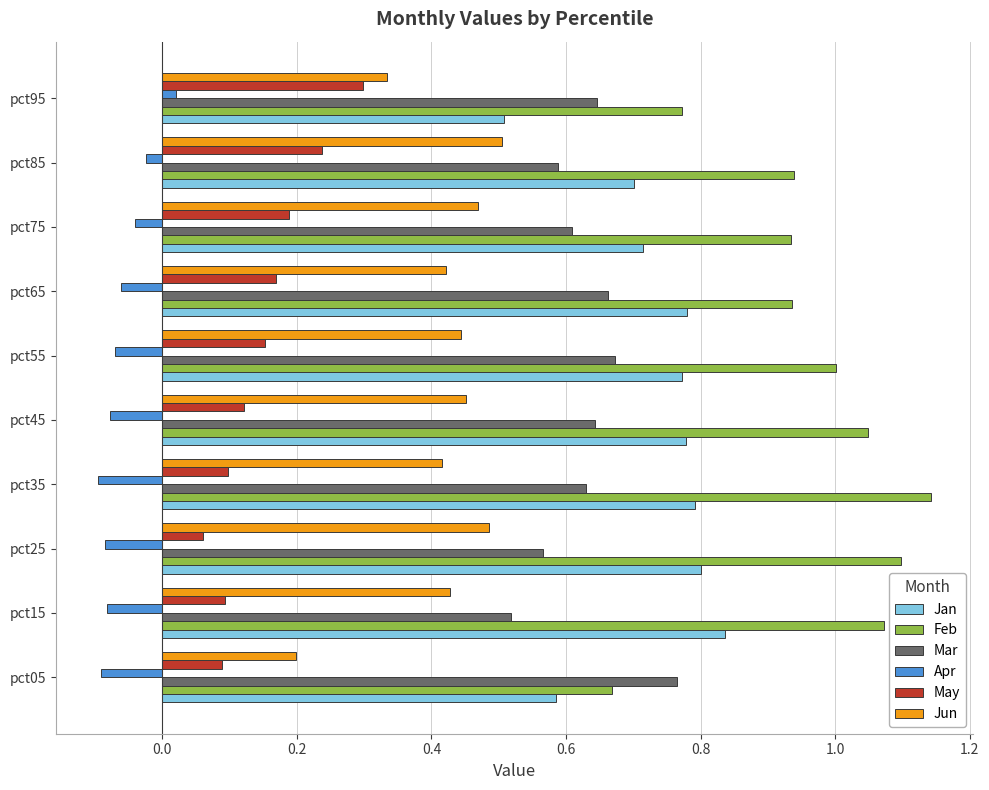

Is it true that Apr equals -0.2 at pct25?

False